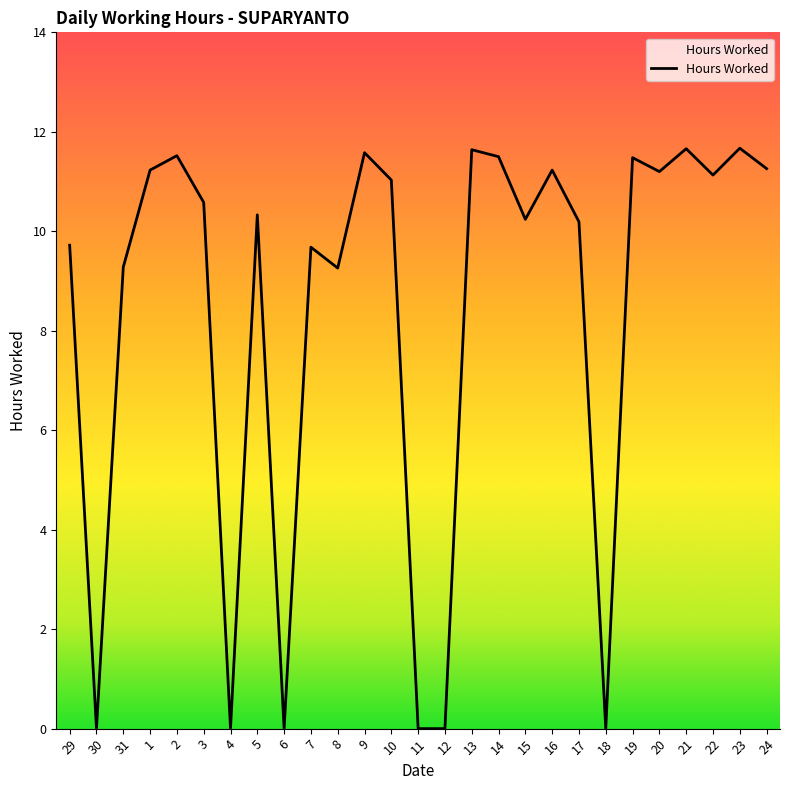

What is the average value?

8.4